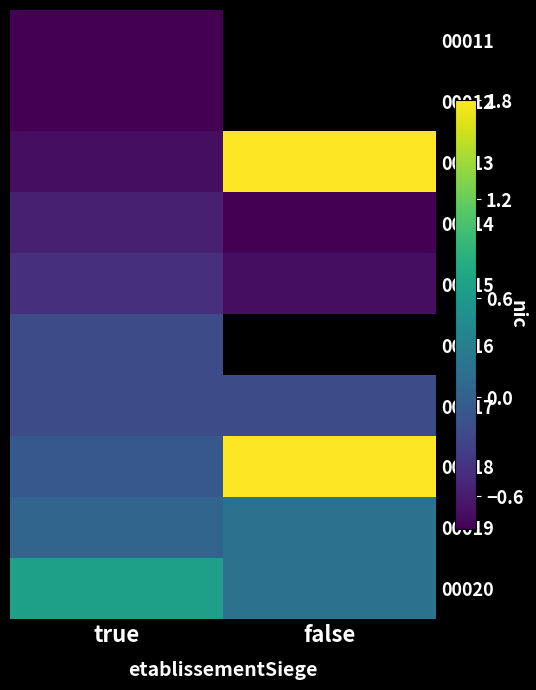

Which has a higher value, true or false?

false